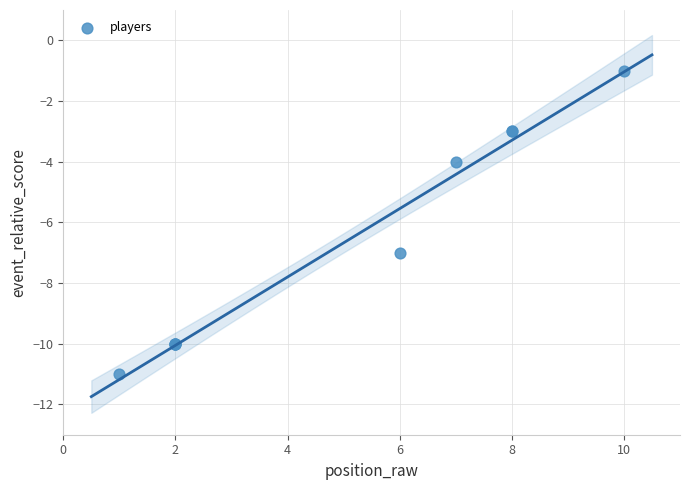

What Y value in the scatter plot is closest to -6?

-7